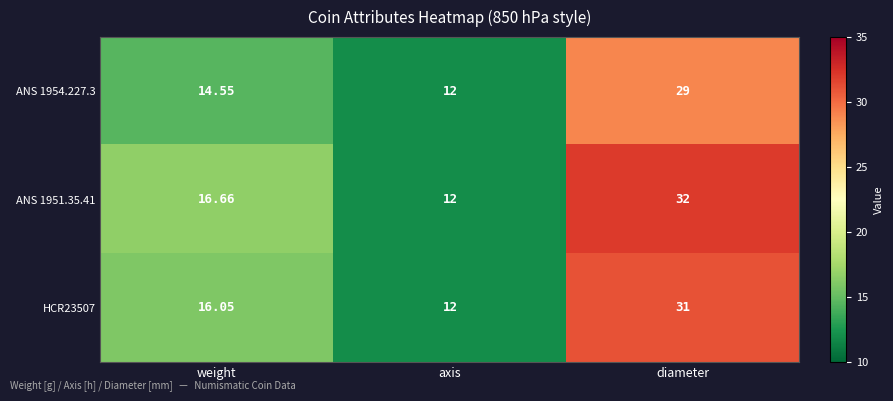

Is the value of HCR23507 at axis greater than the value of ANS 1954.227.3 at diameter?

No